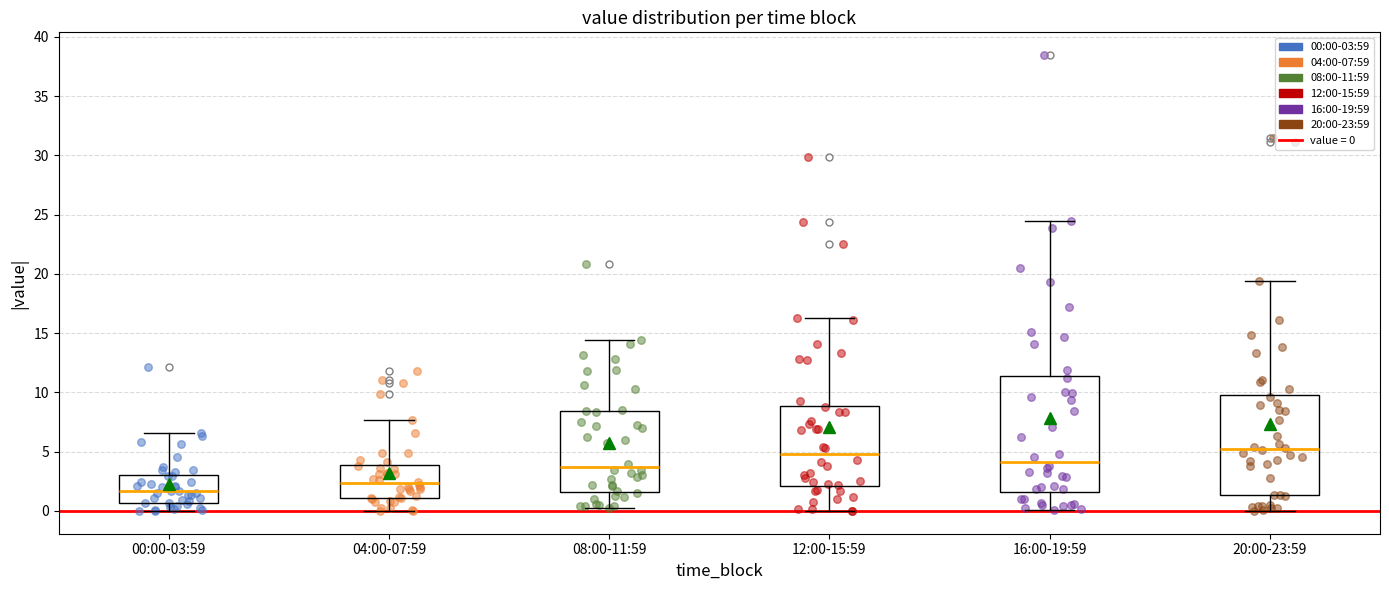

Which box has the lowest median line?

00:00-03:59